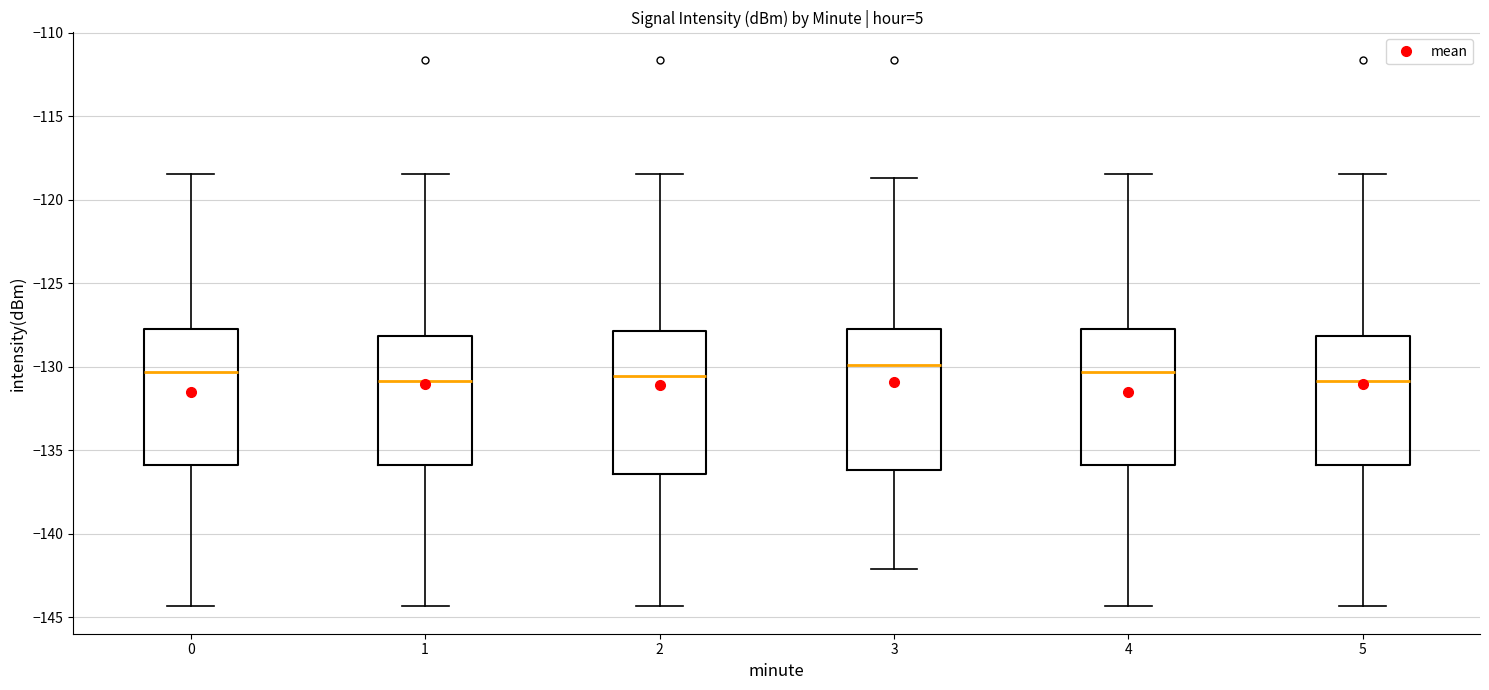

Reading left to right, read every box against the y-axis: the position of its median line, the range the box covers, and the ends of its whiskers. The values are not printed on the chart, so give them approximately, as read against the axis.

0: median -130.5, box -136.0 to -128.0, whiskers -144.5 to -118.5
1: median -131.0, box -136.0 to -128.0, whiskers -144.5 to -118.5
2: median -130.5, box -136.5 to -128.0, whiskers -144.5 to -118.5
3: median -130.0, box -136.0 to -128.0, whiskers -142.0 to -118.5
4: median -130.5, box -136.0 to -128.0, whiskers -144.5 to -118.5
5: median -131.0, box -136.0 to -128.0, whiskers -144.5 to -118.5